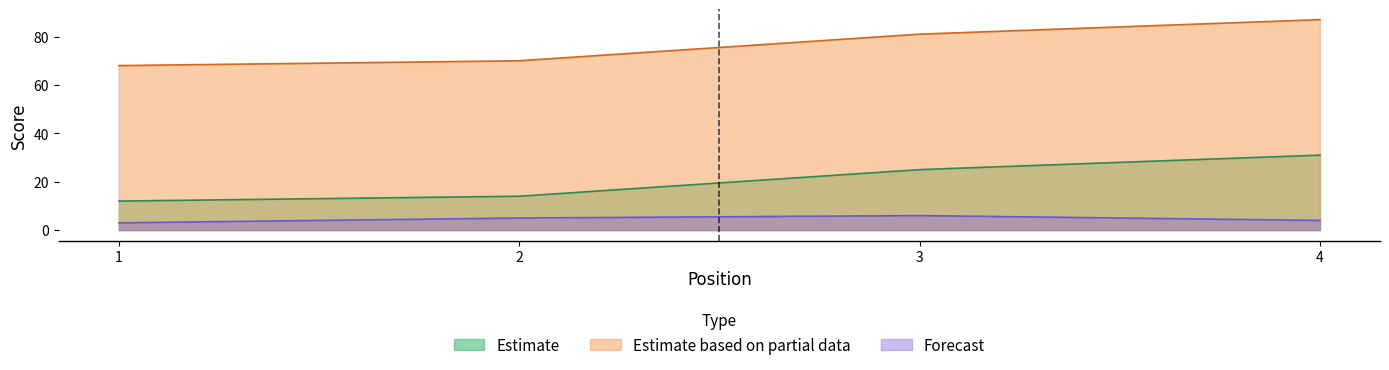

Rank the series by their maximum value, from highest to lowest.

Estimate based on partial data, Estimate, Forecast